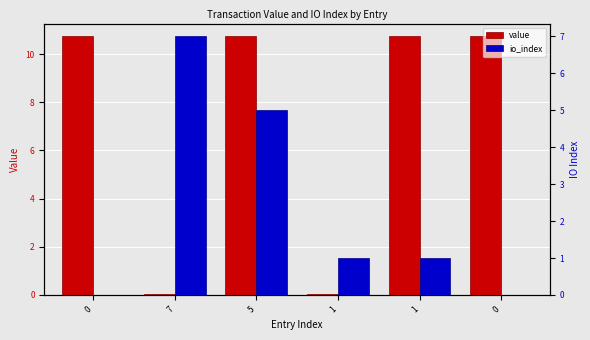

What is the average value of the value series?

7.2